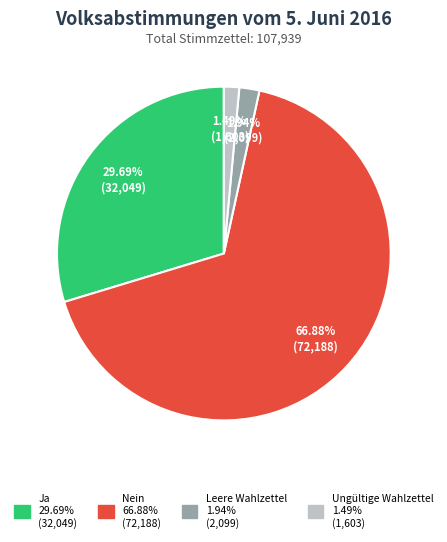

Approximately how many times larger is the value at Ja compared to Leere Wahlzettel?

15.3